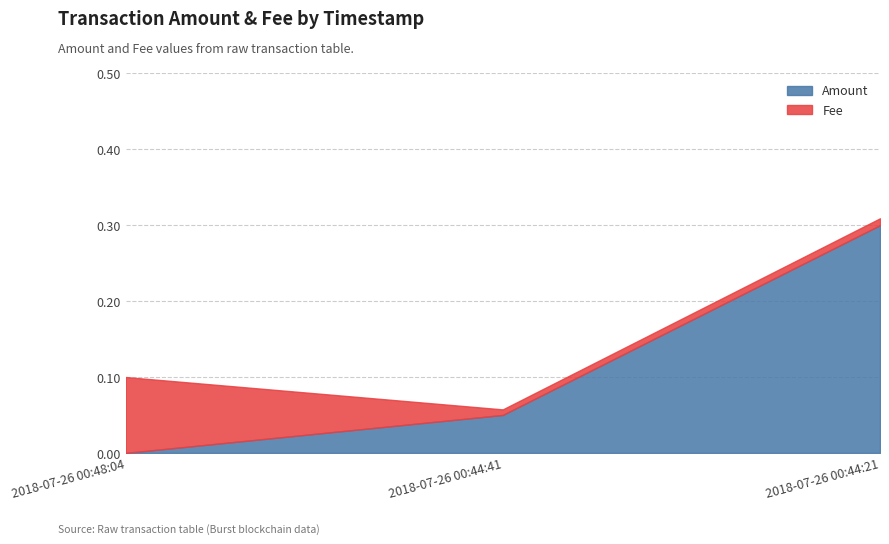

Which category has the lowest value in the Amount series?

2018-07-26 00:48:04